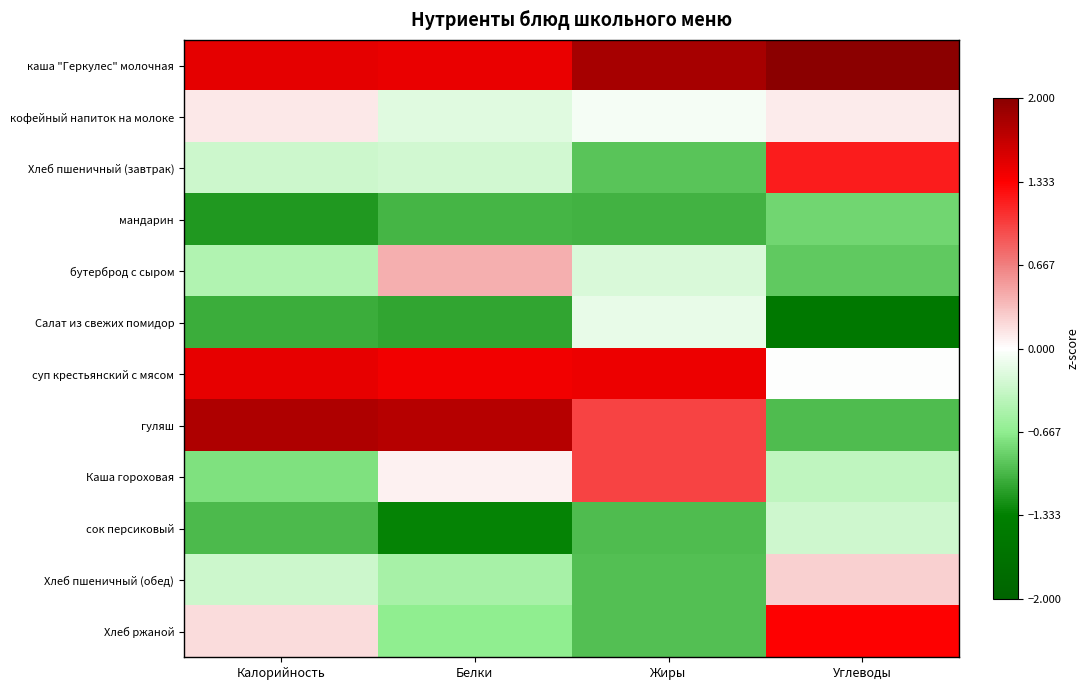

How many data points does each series have?

4